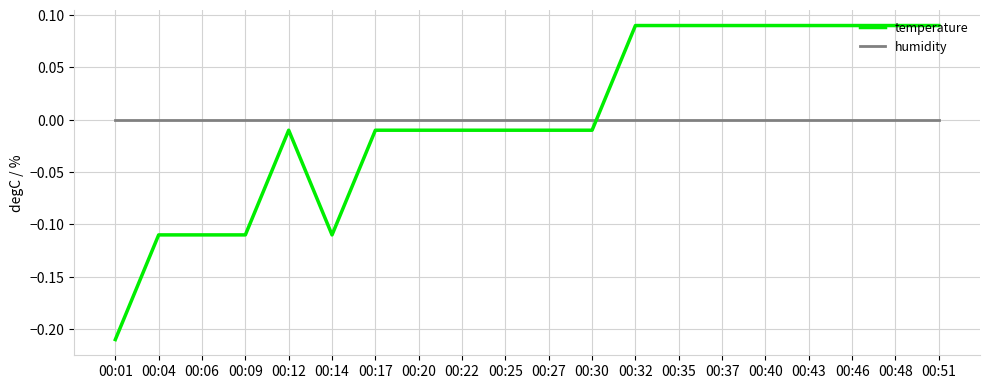

At which label does temperature reach its minimum?

00:01